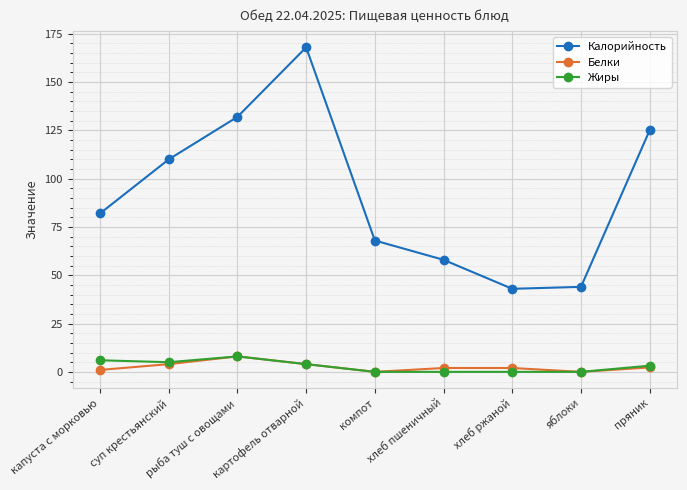

At which category is the sum across all series the highest?

картофель отварной